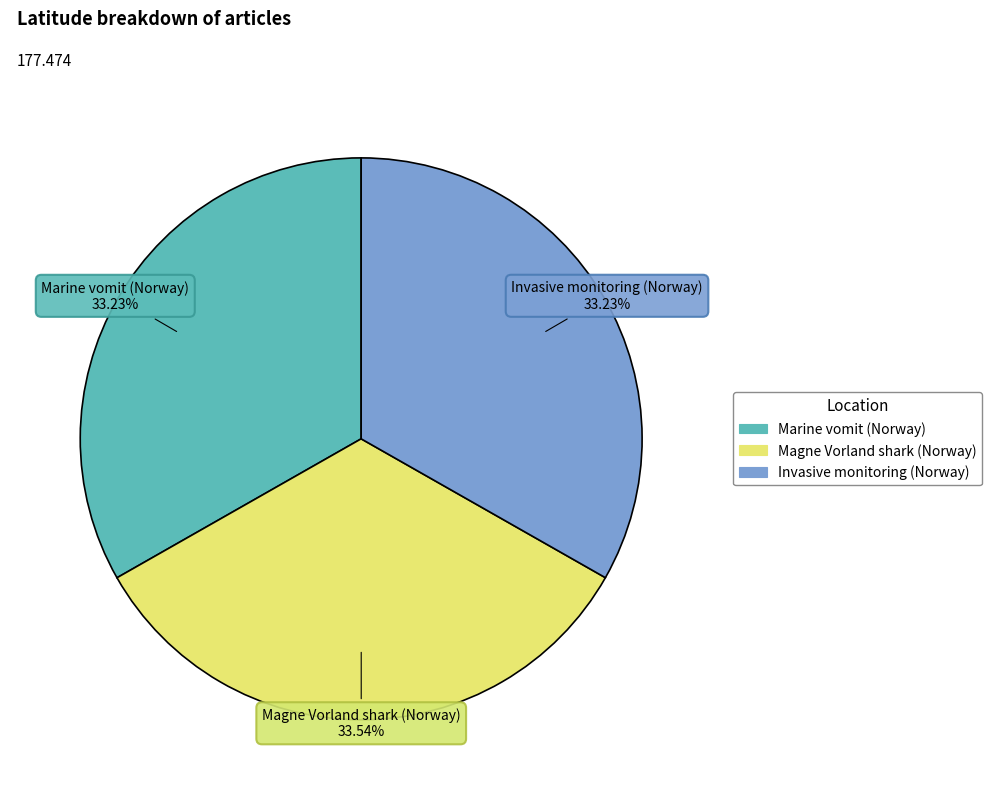

Does Magne Vorland shark (Norway) account for over 50% of the chart?

No